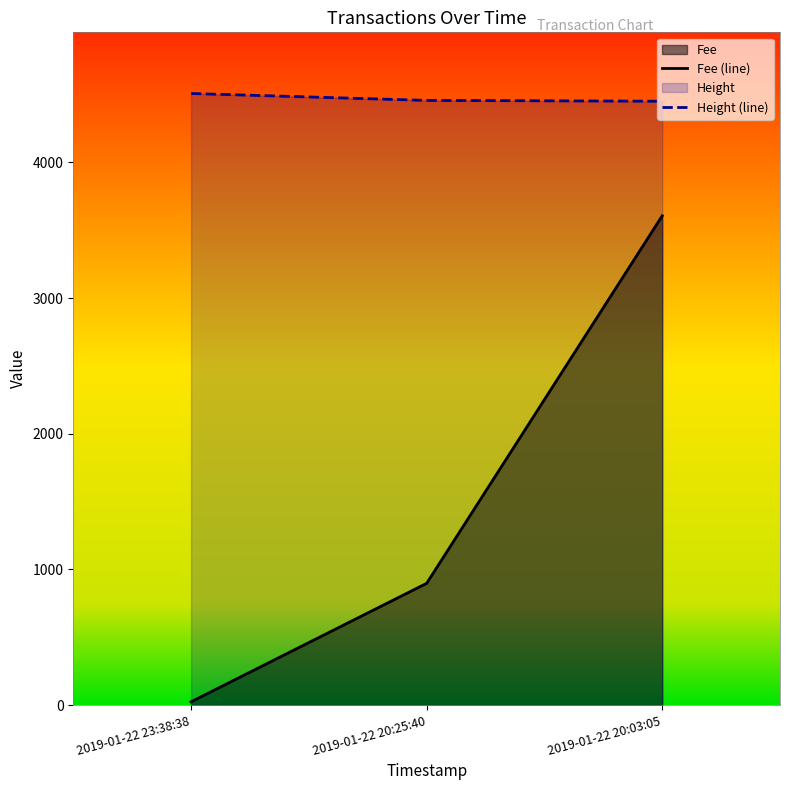

What is the difference between the second highest and minimum values in the Height (line) series?

6.0